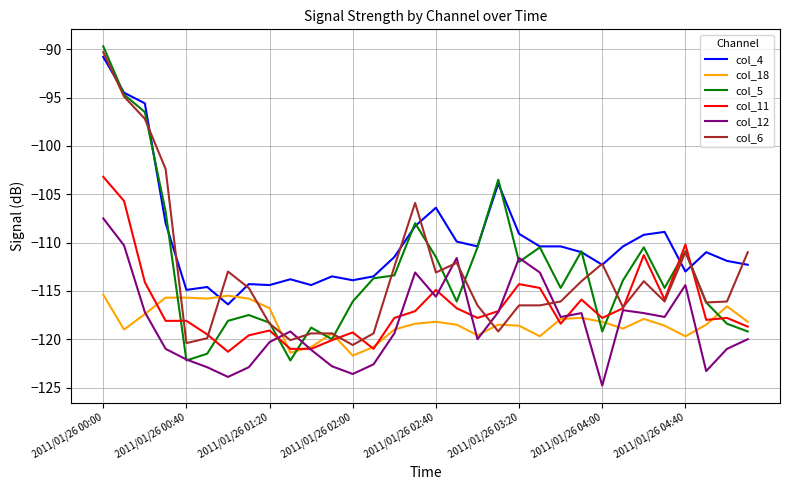

How many interior local peaks does the col_12 series have?

7